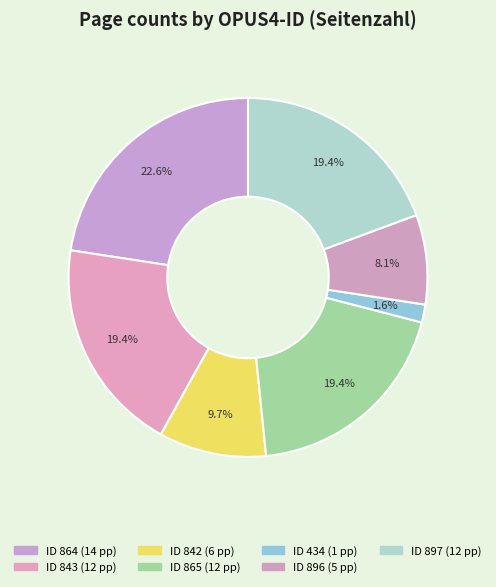

To the nearest percent, what is the average slice percentage?

14%